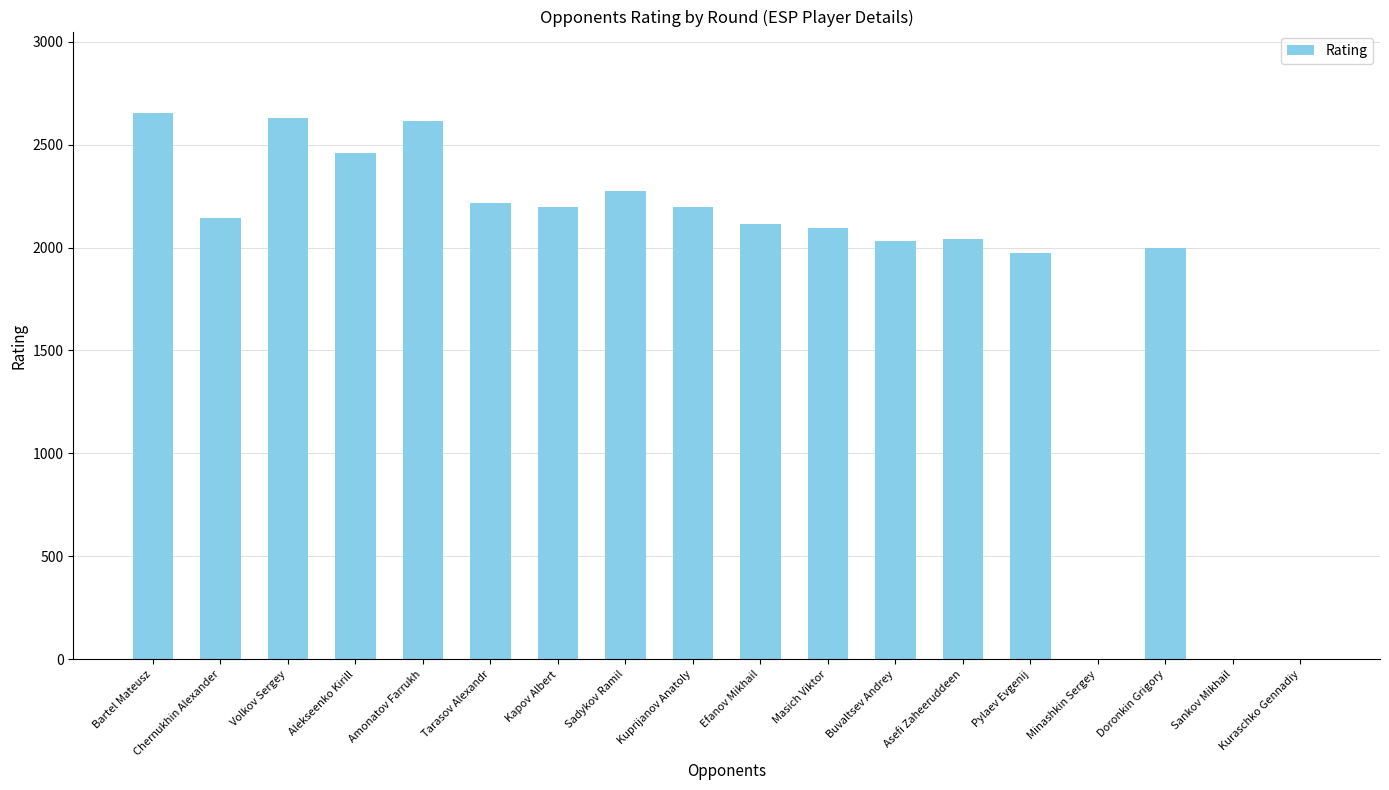

Approximately how many times larger is the value at Sadykov Ramil compared to Volkov Sergey?

0.9